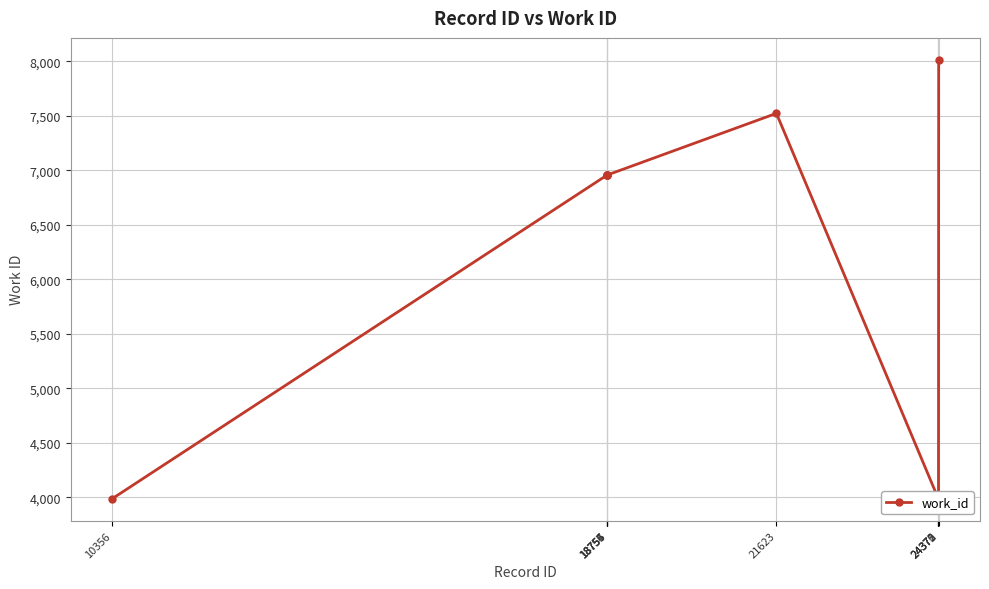

Reading left to right, what are all the values shown in this chart?

10356=3986	18754=6957	18755=6957	18756=6957	18757=6957	21623=7522	24370=3986	24371=3986	24372=3986	24375=8013